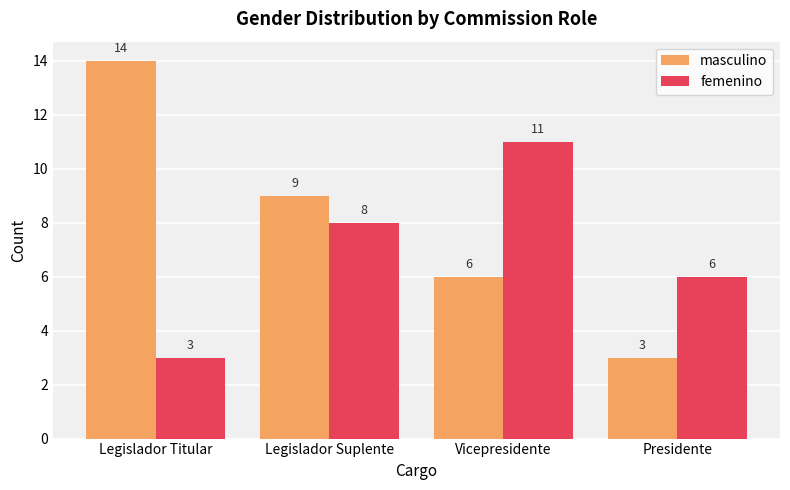

At which category does the chart reach its peak across all series?

Legislador Titular